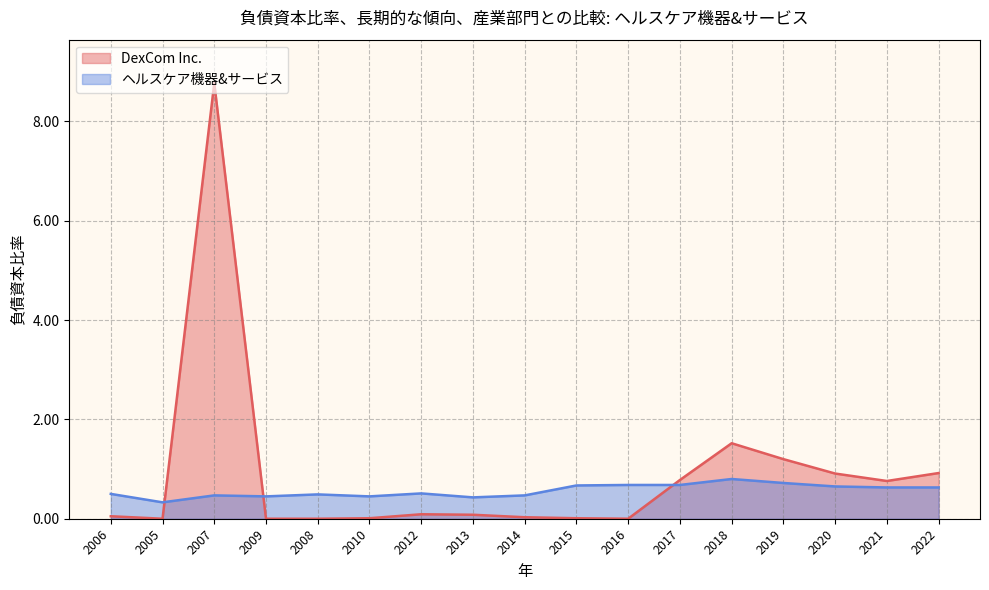

Is the value of ヘルスケア機器&サービス at 2021 greater than the value of DexCom Inc. at 2022?

No